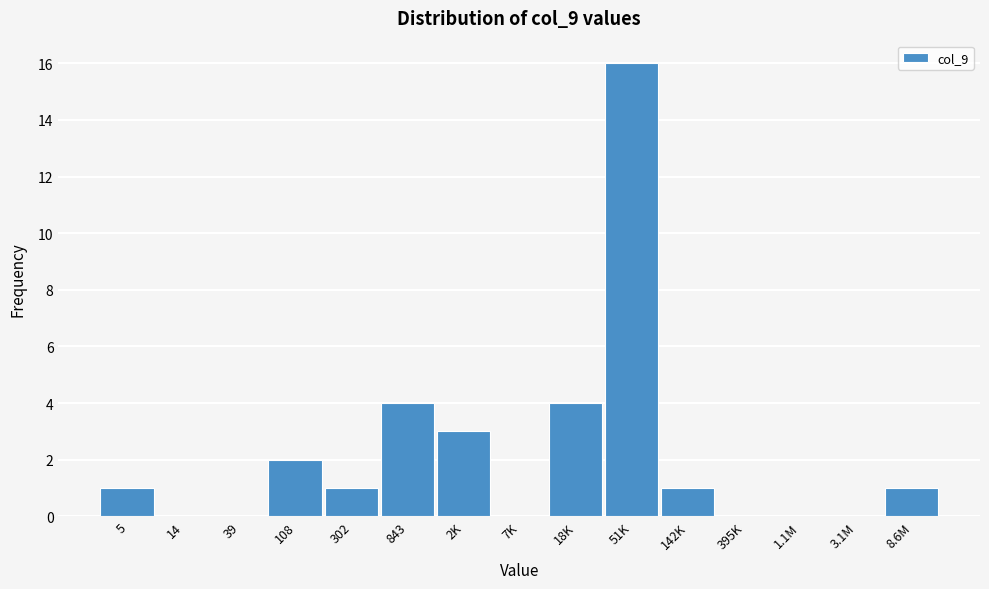

Reading left to right, list all the values displayed in this chart.

5=1	14=0	39=0	108=2	302=1	843=4	2K=3	7K=0	18K=4	51K=16	142K=1	395K=0	1.1M=0	3.1M=0	8.6M=1